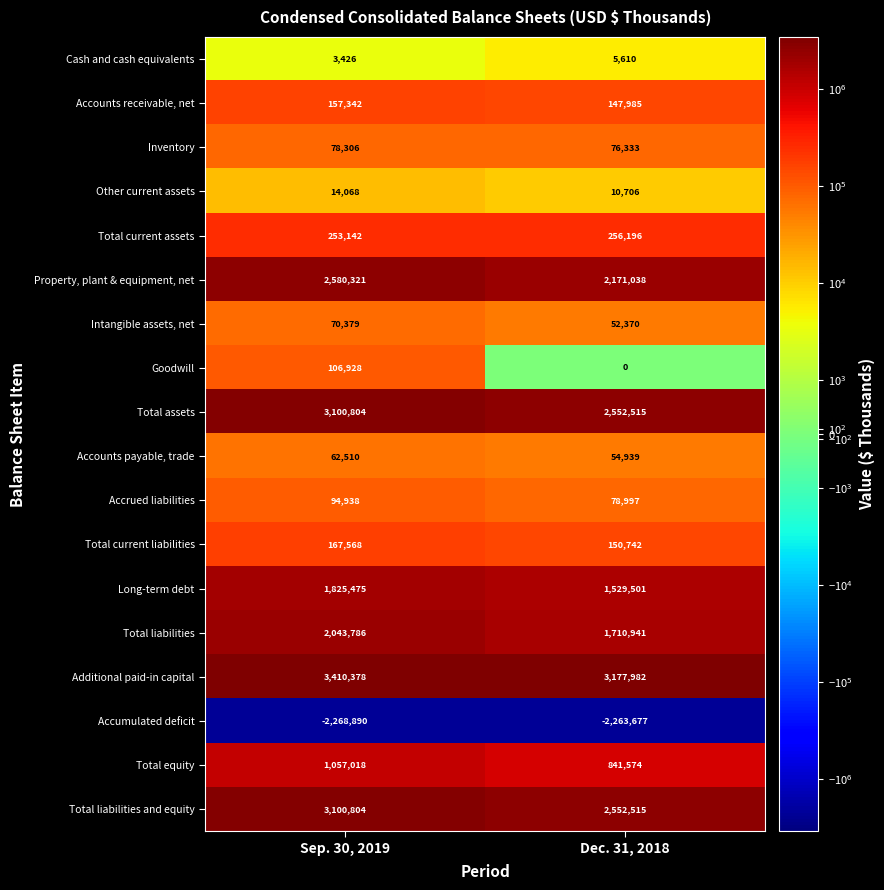

What is the difference between the highest and lowest values at Dec. 31, 2018?

5441659